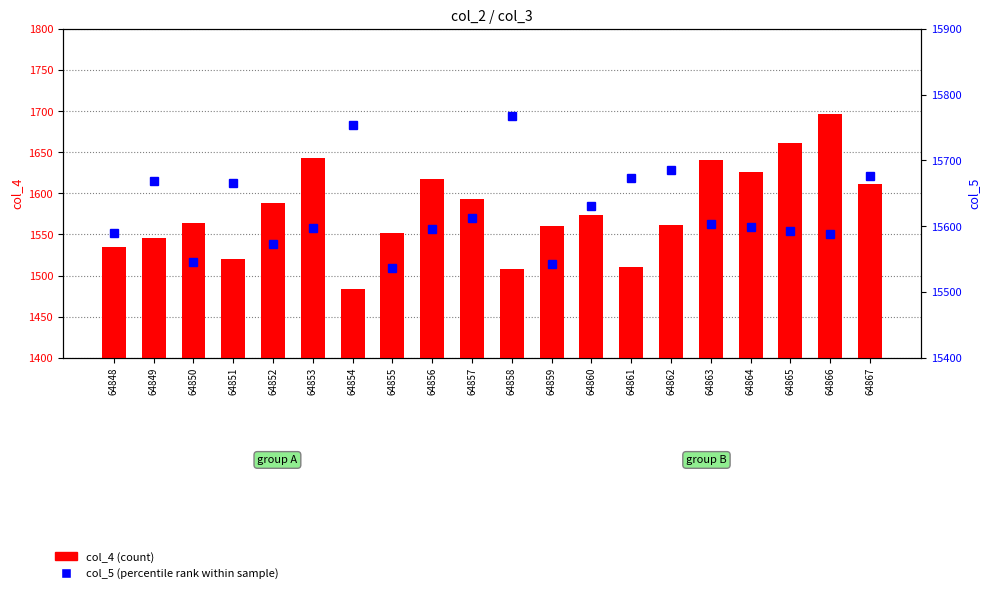

Which series has the largest total across all categories?

col_5 (percentile rank)